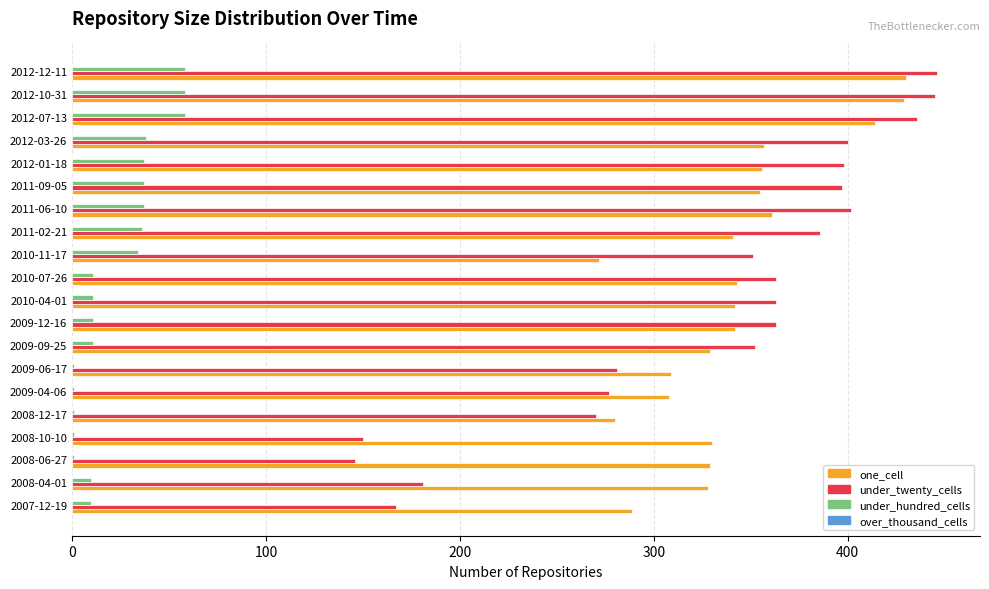

True or false: one_cell has a value of 489 at 2008-12-17.

False